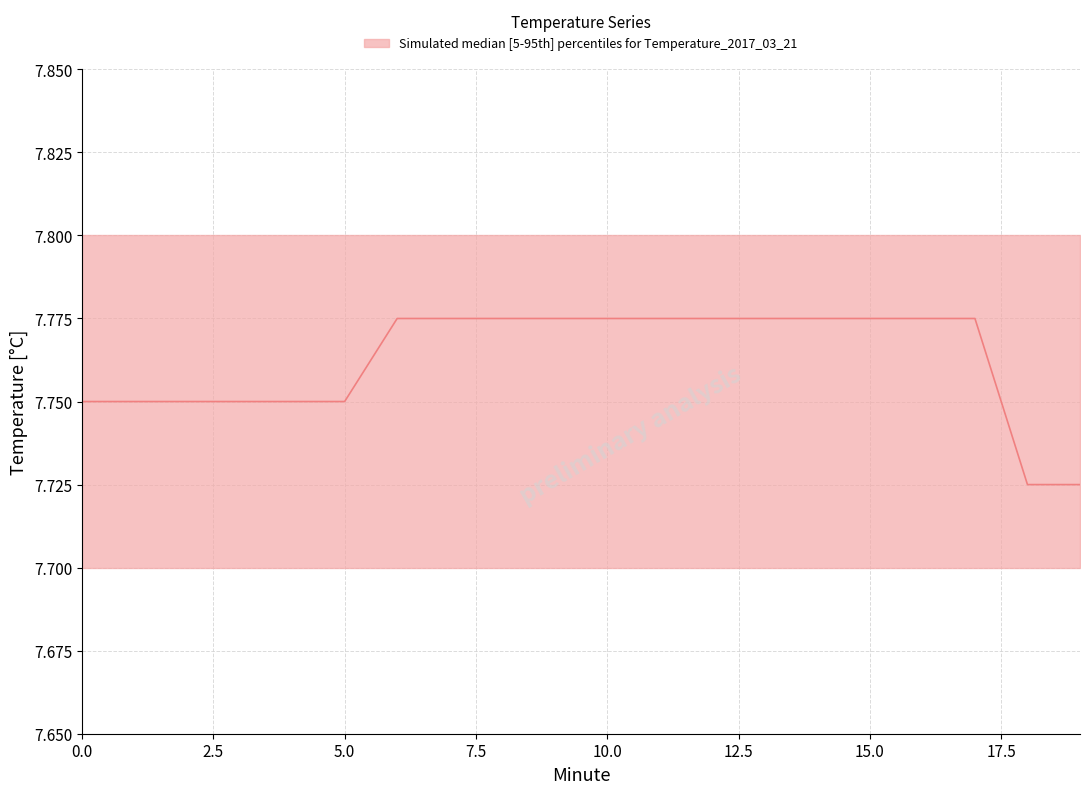

At 11, list the series in order from smallest to largest.

lower, median, upper